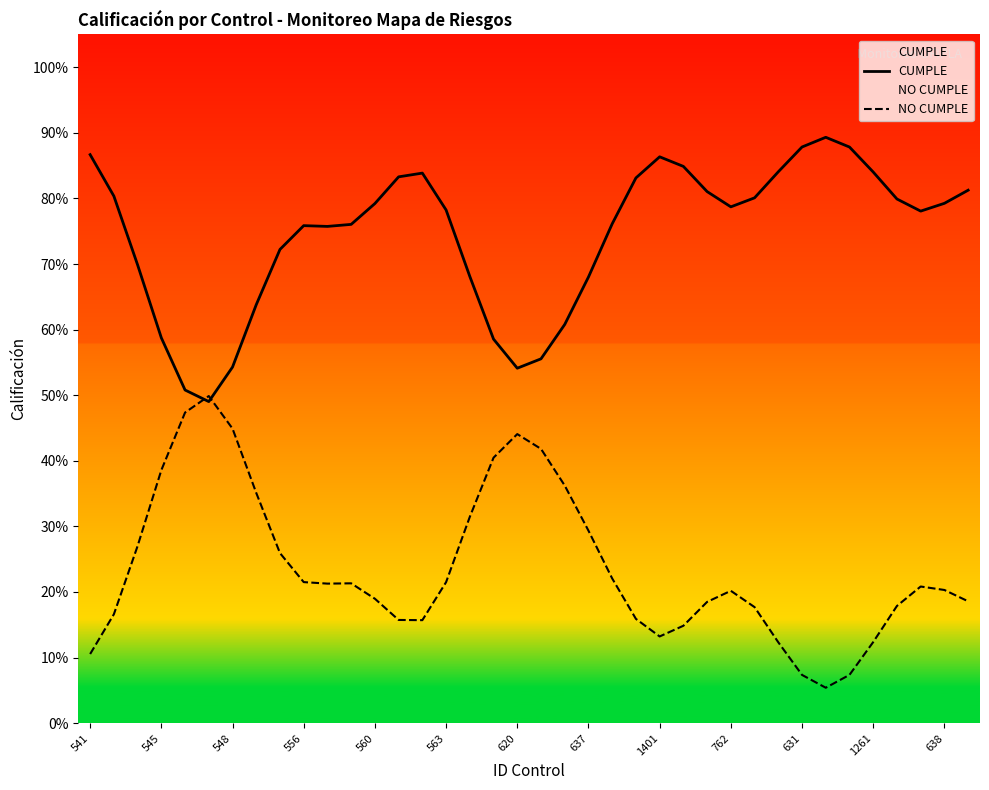

How many values in the CUMPLE series exceed 78?

21